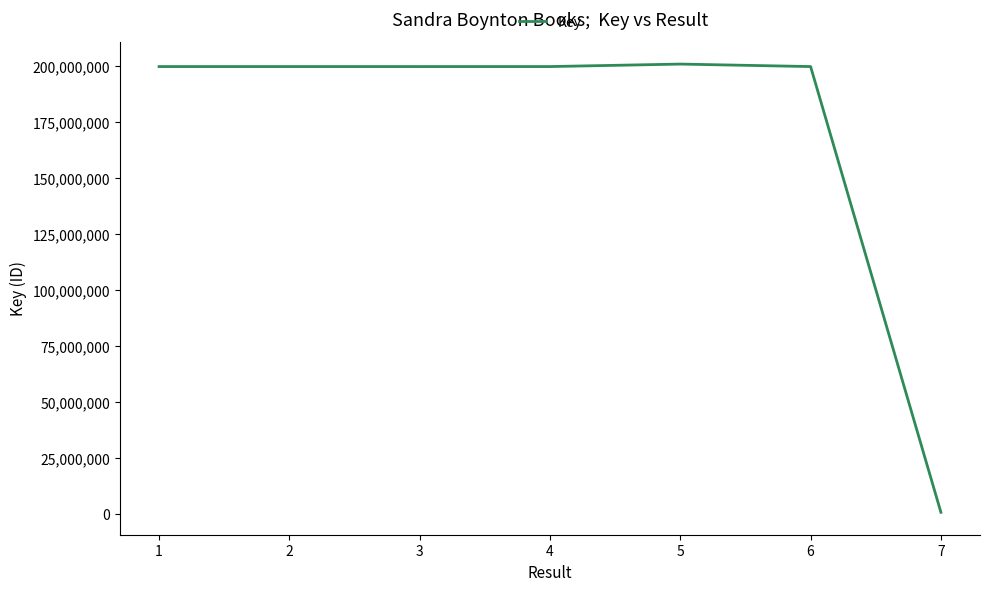

What is the difference between the maximum and minimum values?

200205695